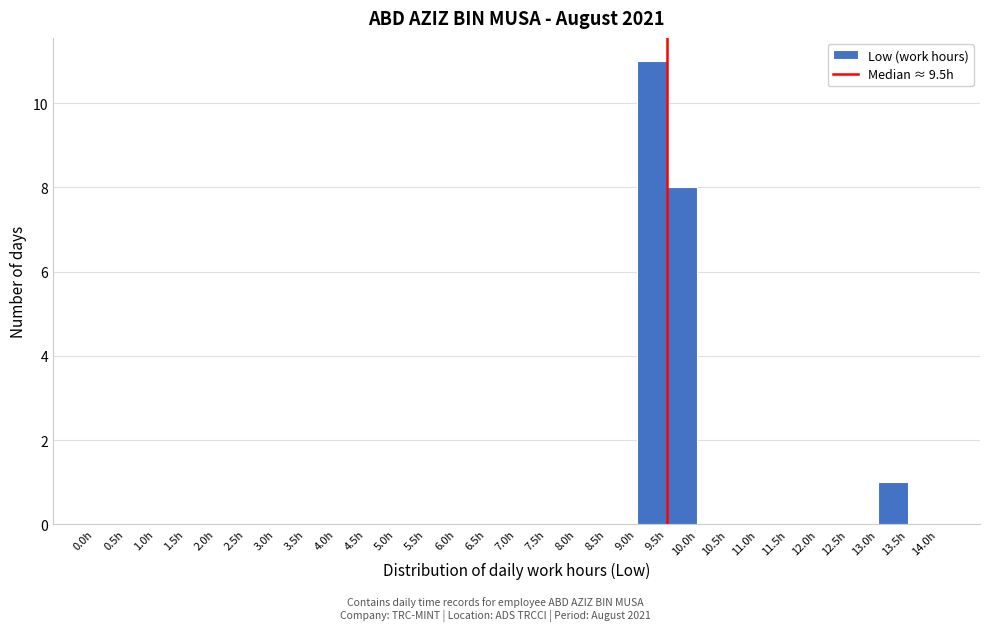

Reading left to right, transcribe this chart: for each bar, give the range it covers on the x-axis and its height. The values are not printed on the chart, so give them approximately, as read against the axis.

0.0 to 0.5: 0
0.5 to 1.0: 0
1.0 to 1.5: 0
1.5 to 2.0: 0
2.0 to 2.5: 0
2.5 to 3.0: 0
3.0 to 3.5: 0
3.5 to 4.0: 0
4.0 to 4.5: 0
4.5 to 5.0: 0
5.0 to 5.5: 0
5.5 to 6.0: 0
6.0 to 6.5: 0
6.5 to 7.0: 0
7.0 to 7.5: 0
7.5 to 8.0: 0
8.0 to 8.5: 0
8.5 to 9.0: 0
9.0 to 9.5: 11
9.5 to 10.0: 8
10.0 to 10.5: 0
10.5 to 11.0: 0
11.0 to 11.5: 0
11.5 to 12.0: 0
12.0 to 12.5: 0
12.5 to 13.0: 0
13.0 to 13.5: 1
13.5 to 14.0: 0